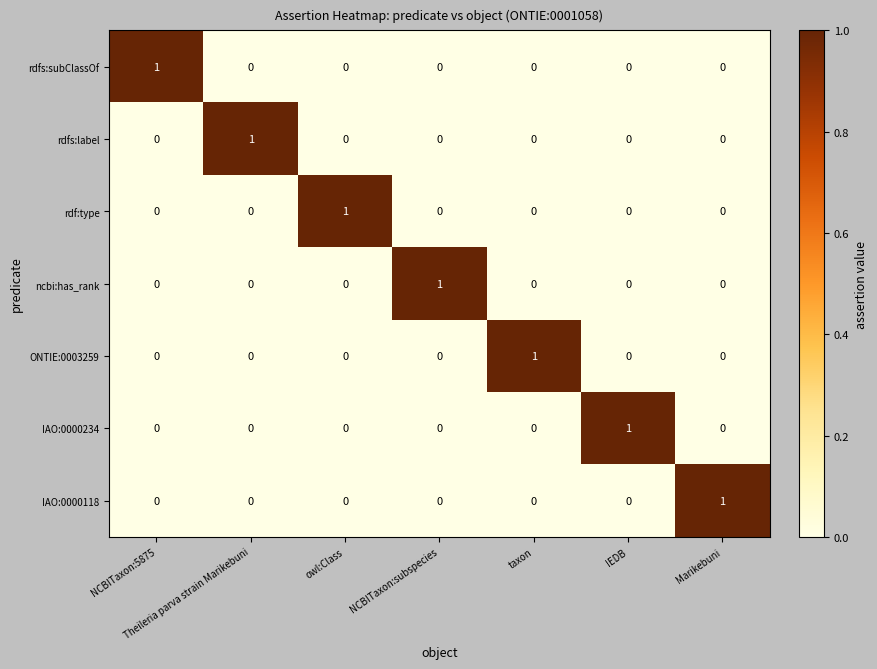

Count the rdfs:subClassOf values in the range 0 to 1.

7